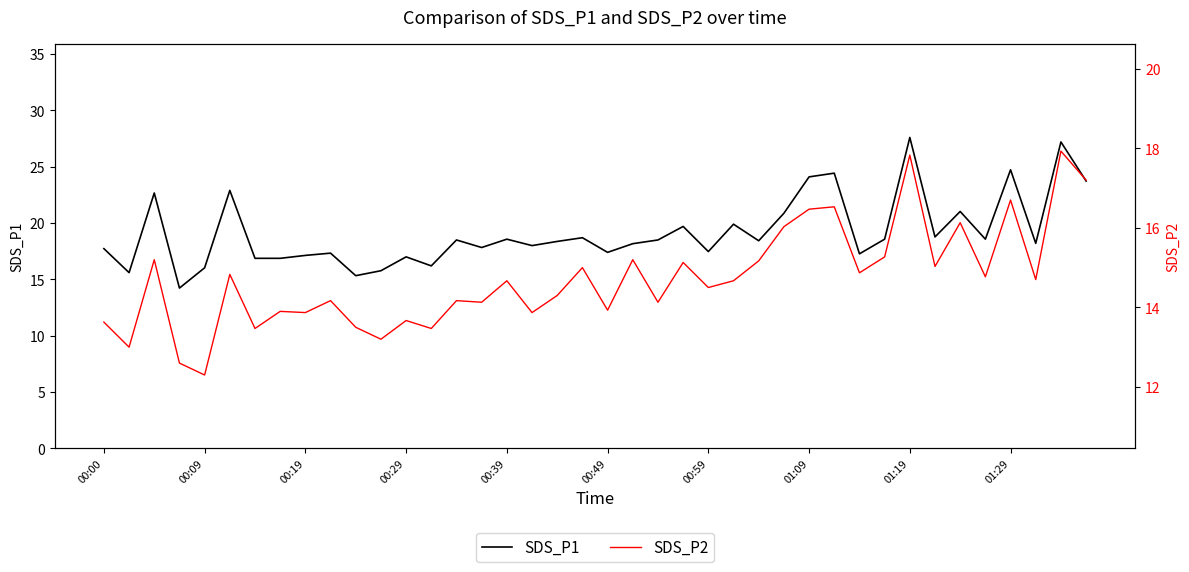

Which series has the largest range (max minus min)?

SDS_P1